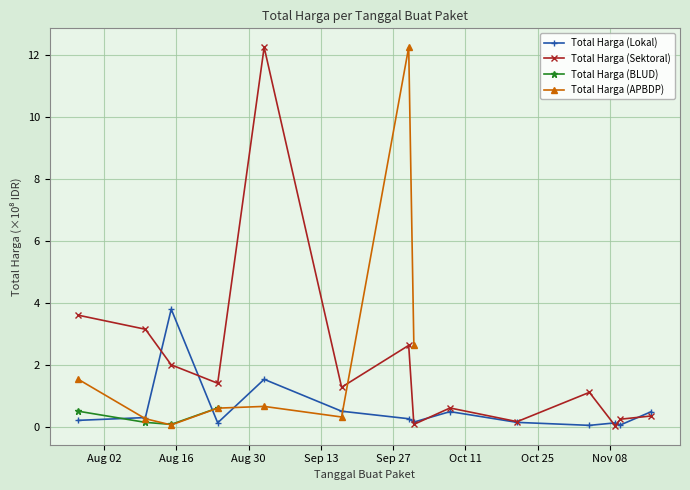

True or false: Total Harga (Lokal) has more than 1 interior local peaks.

True